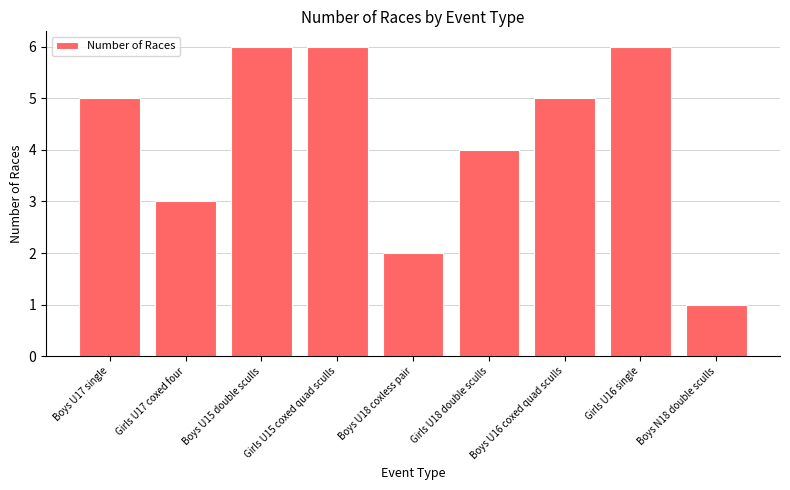

What is the average value?

4